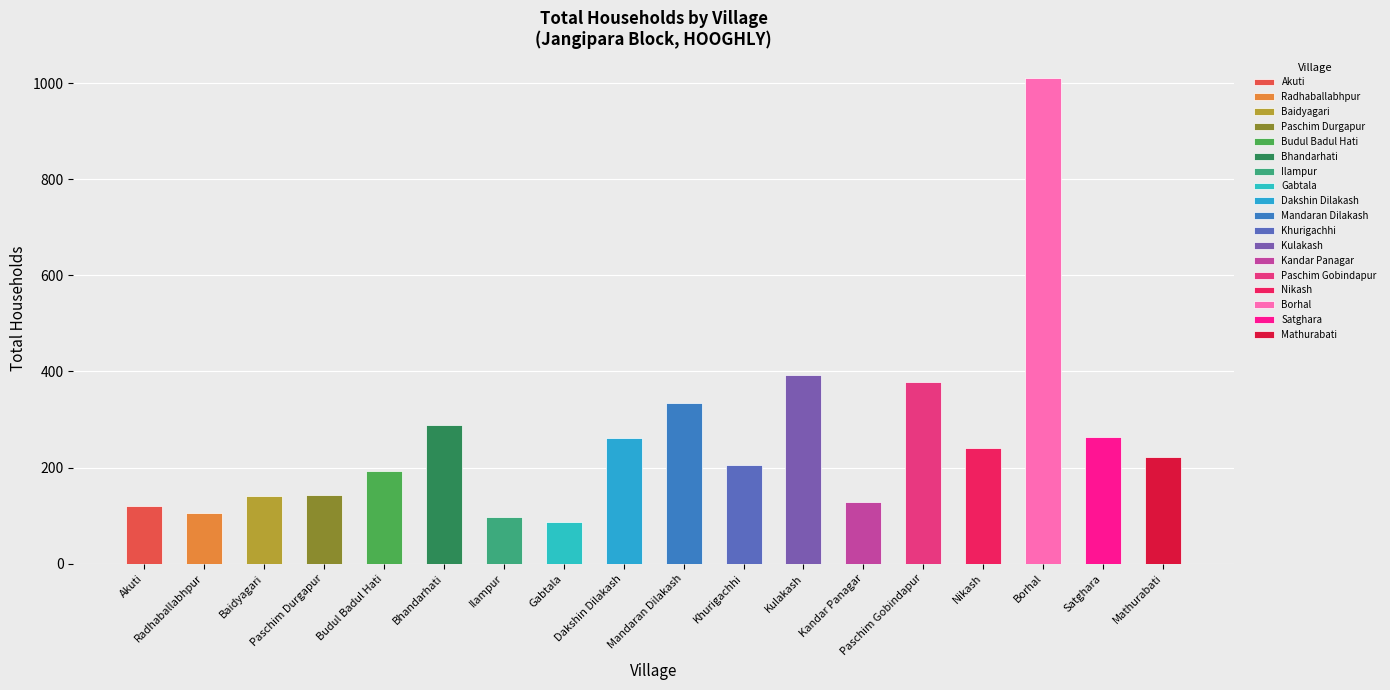

Which series has the largest total across all categories?

Total Households